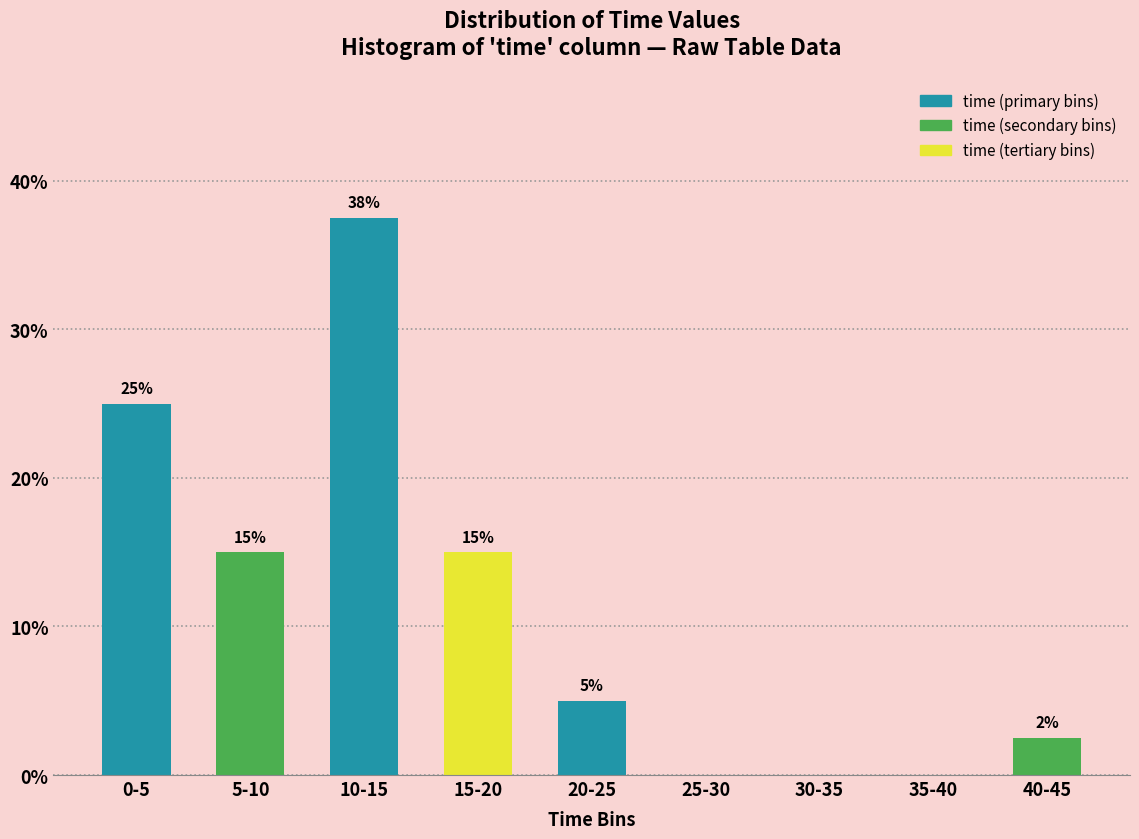

Which has a higher value, 25-30 or 20-25?

20-25